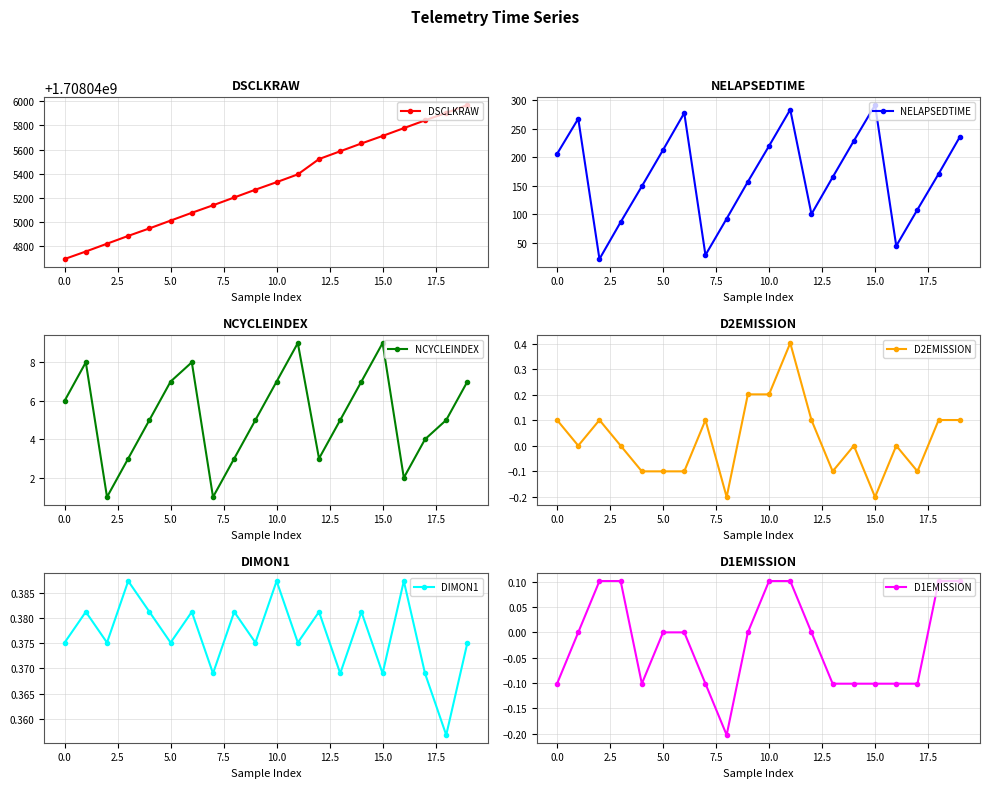

How many D2EMISSION values are between 0 and 1?

13